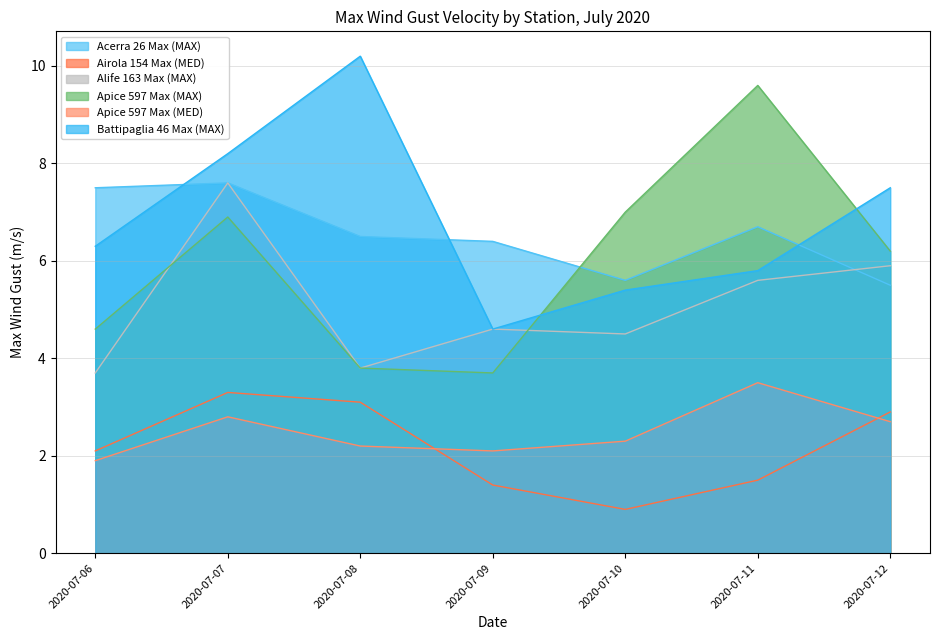

True or false: Battipaglia 46 Max (MAX) has a value of 17.6 at 2020-07-08.

False